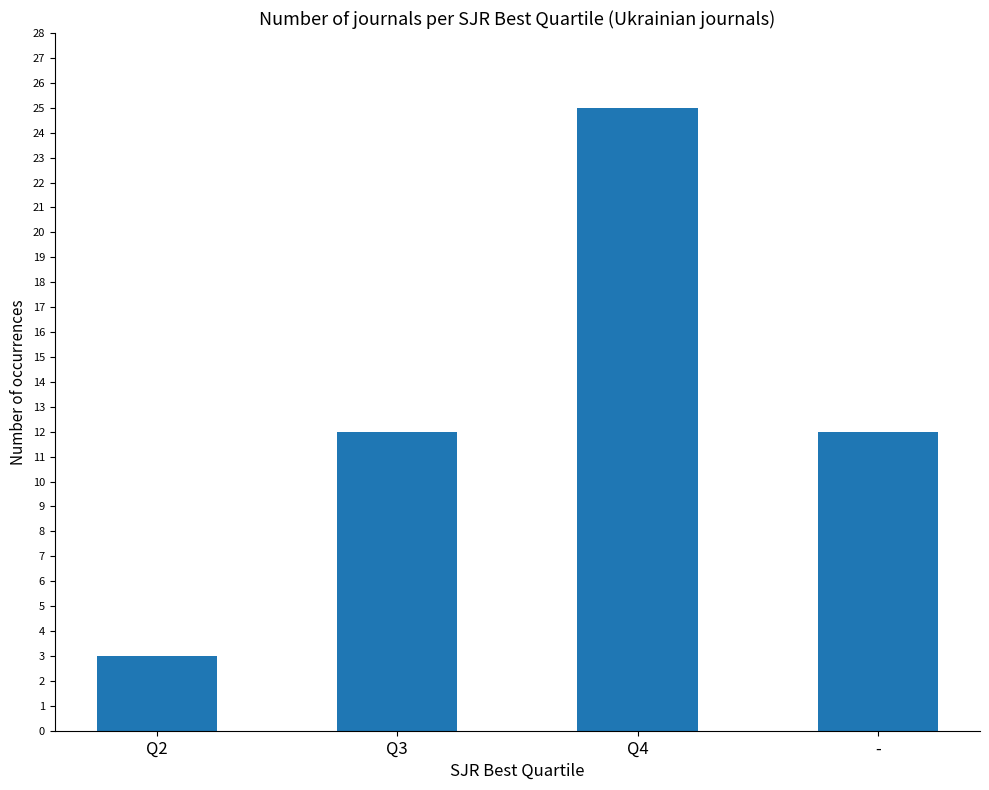

What is the sum of the values at Q4 and Q3?

37